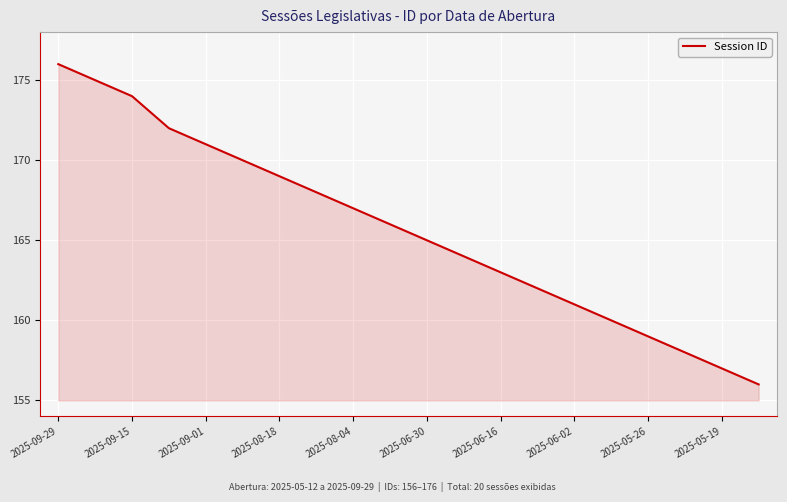

What is the difference between the maximum and minimum values?

20